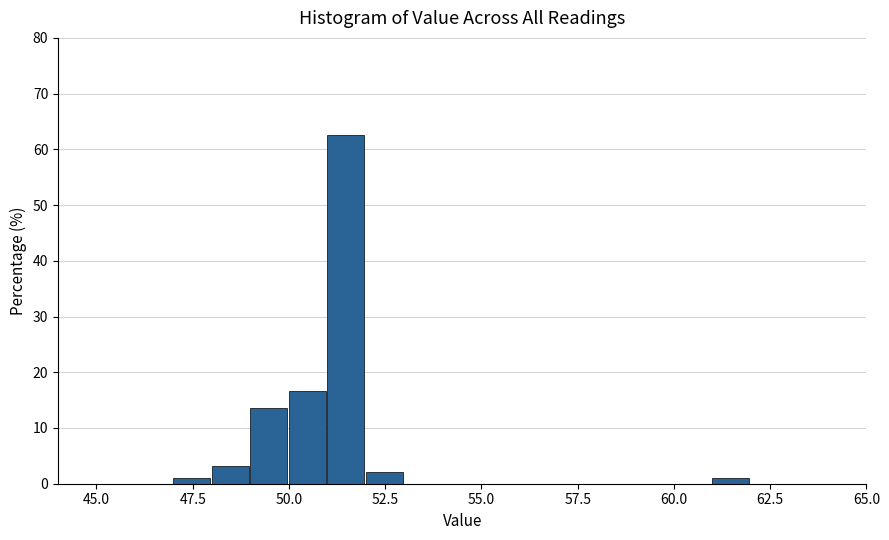

Read against the x-axis, roughly where is the centre of the tallest bar?

51.5